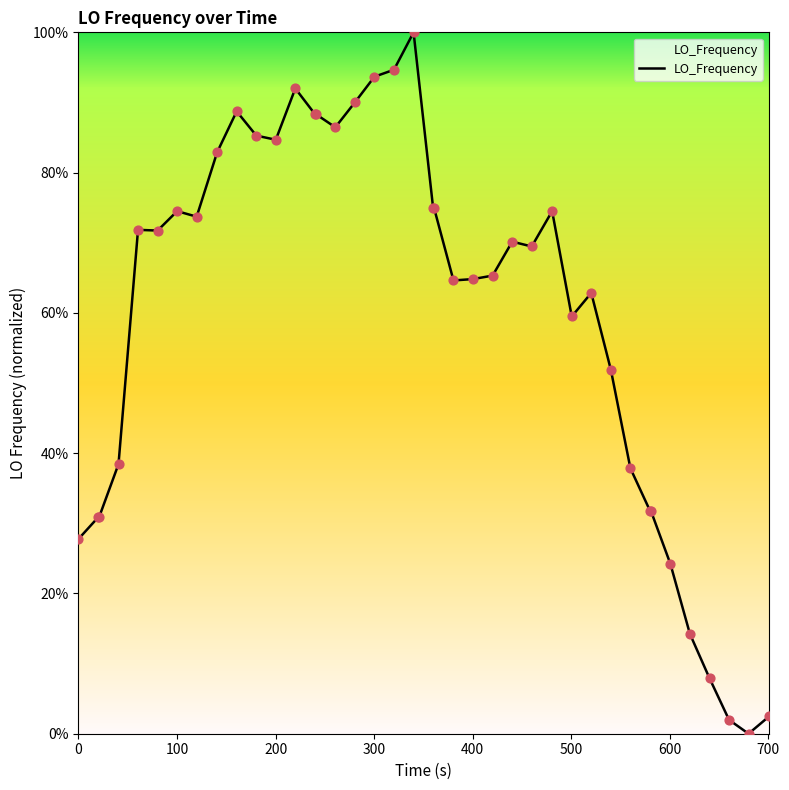

How many lines are shown in the chart?

1